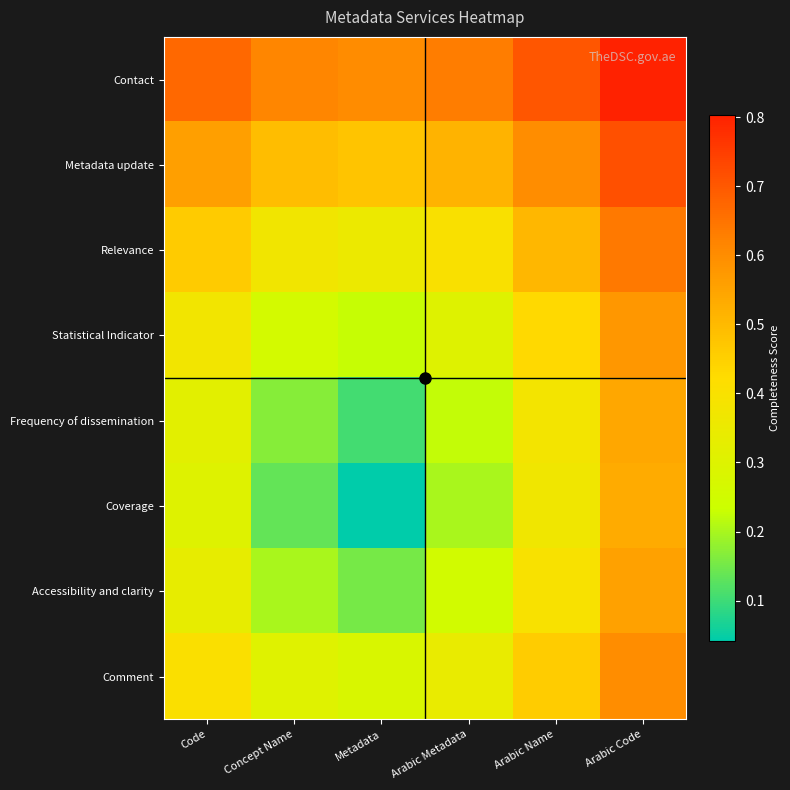

Between Arabic Metadata and Arabic Name, which series saw the biggest shift?

Coverage